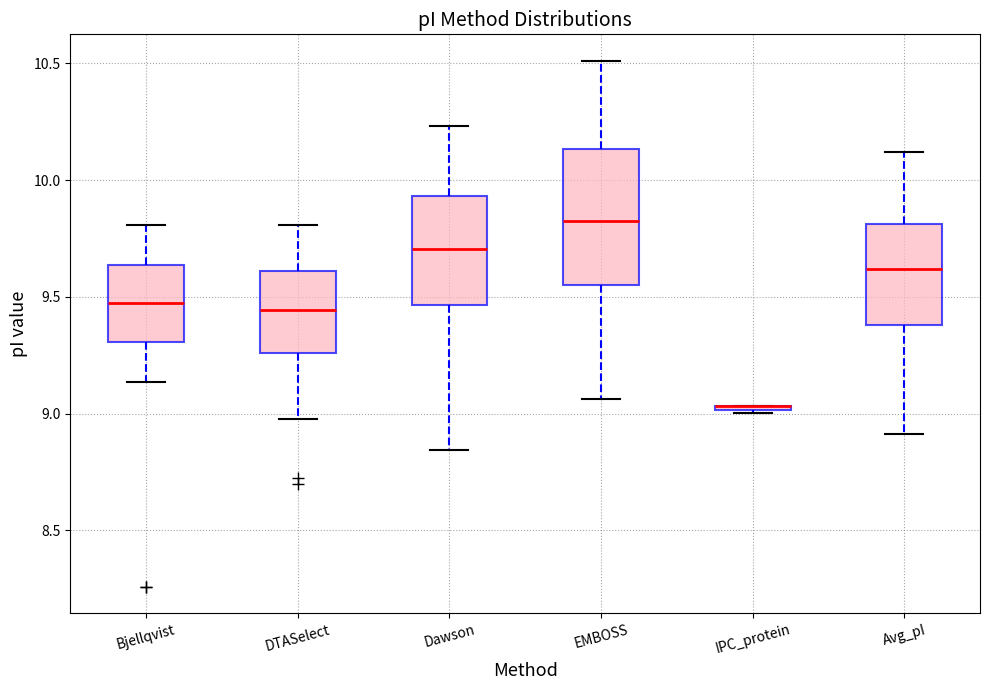

Which box is the tallest, from its lower edge to its upper edge?

EMBOSS